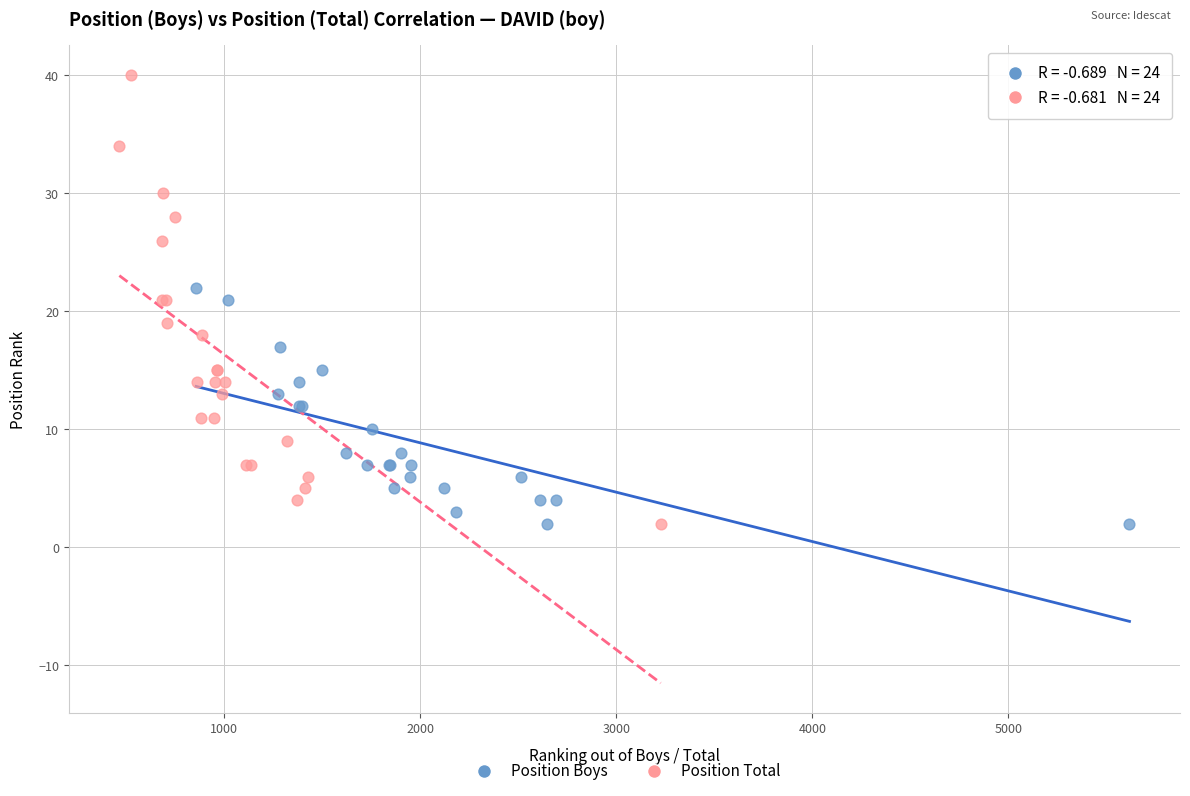

Which series has the widest spread of Y values?

Position Total